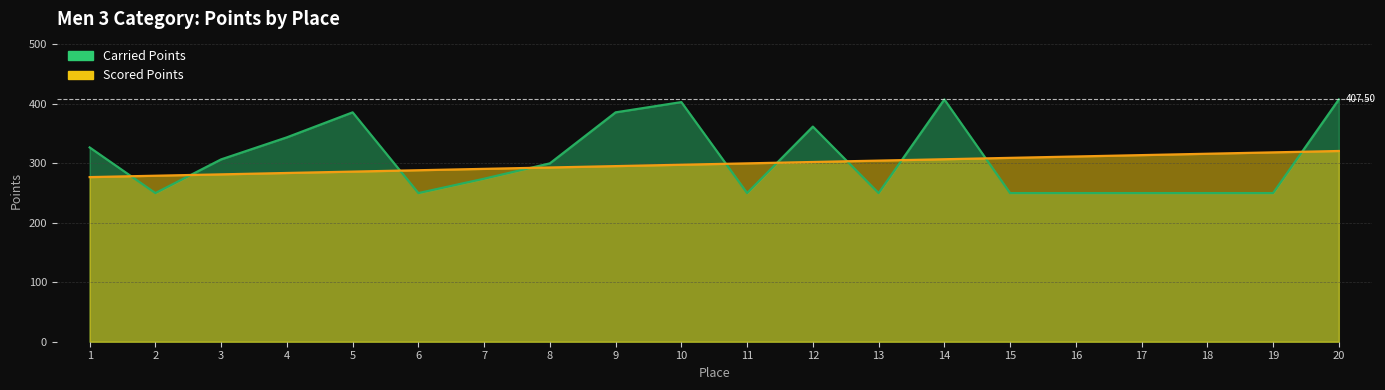

List the series in order of their peak value, lowest first.

Scored Points, Carried Points